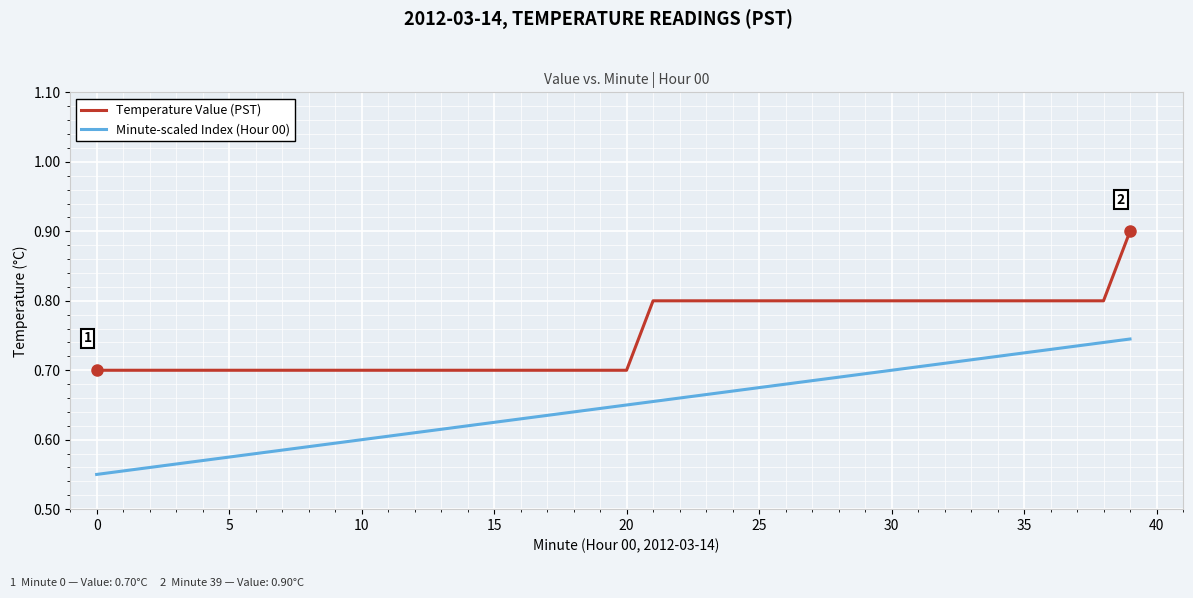

Rank the series by their average value, from lowest to highest.

Minute-scaled Index (Hour 00), Temperature Value (PST)